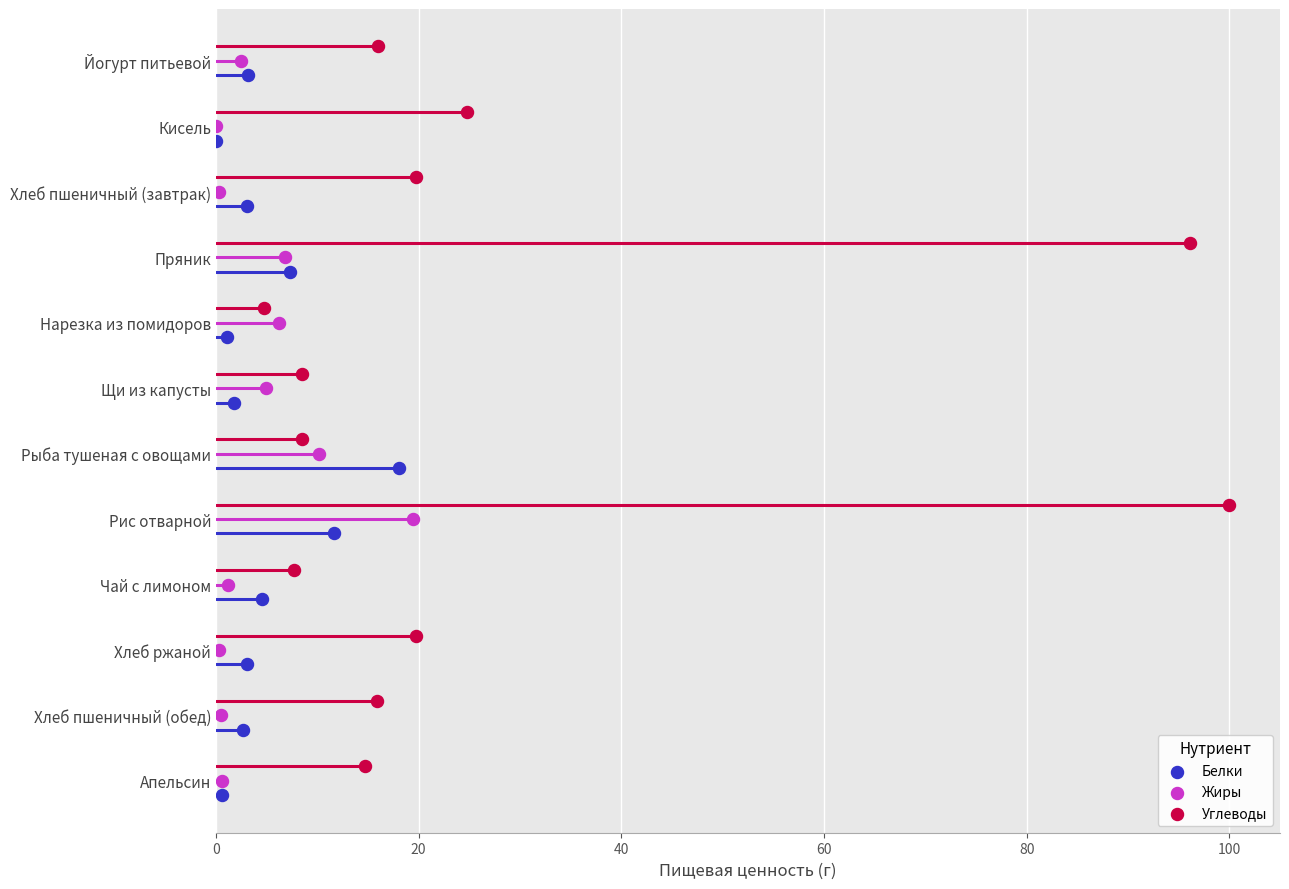

What are all the series names shown in the legend?

Белки, Жиры, Углеводы